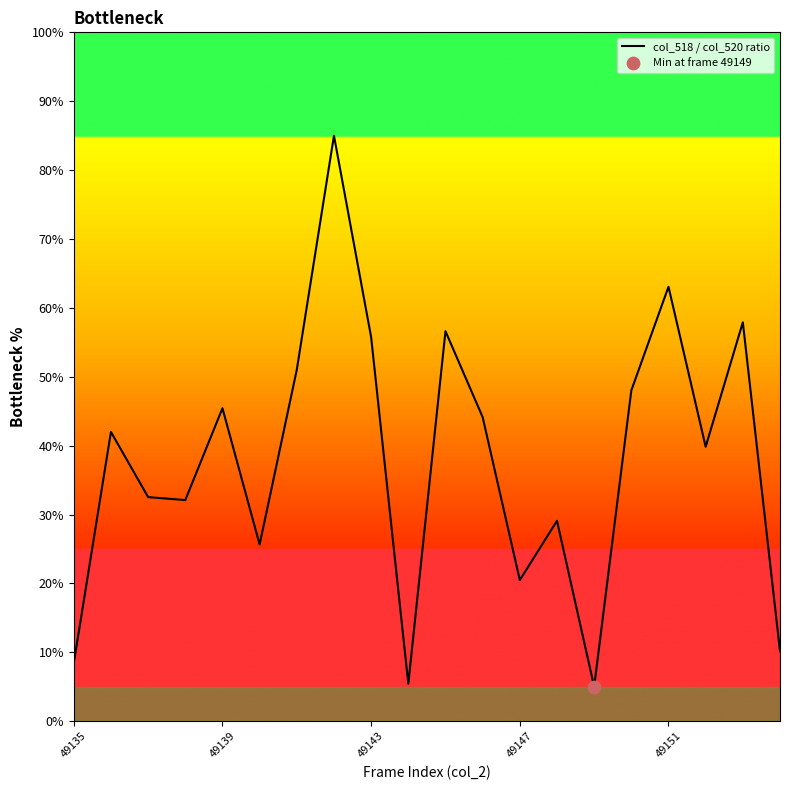

What is the difference between the maximum and minimum values?

80.0